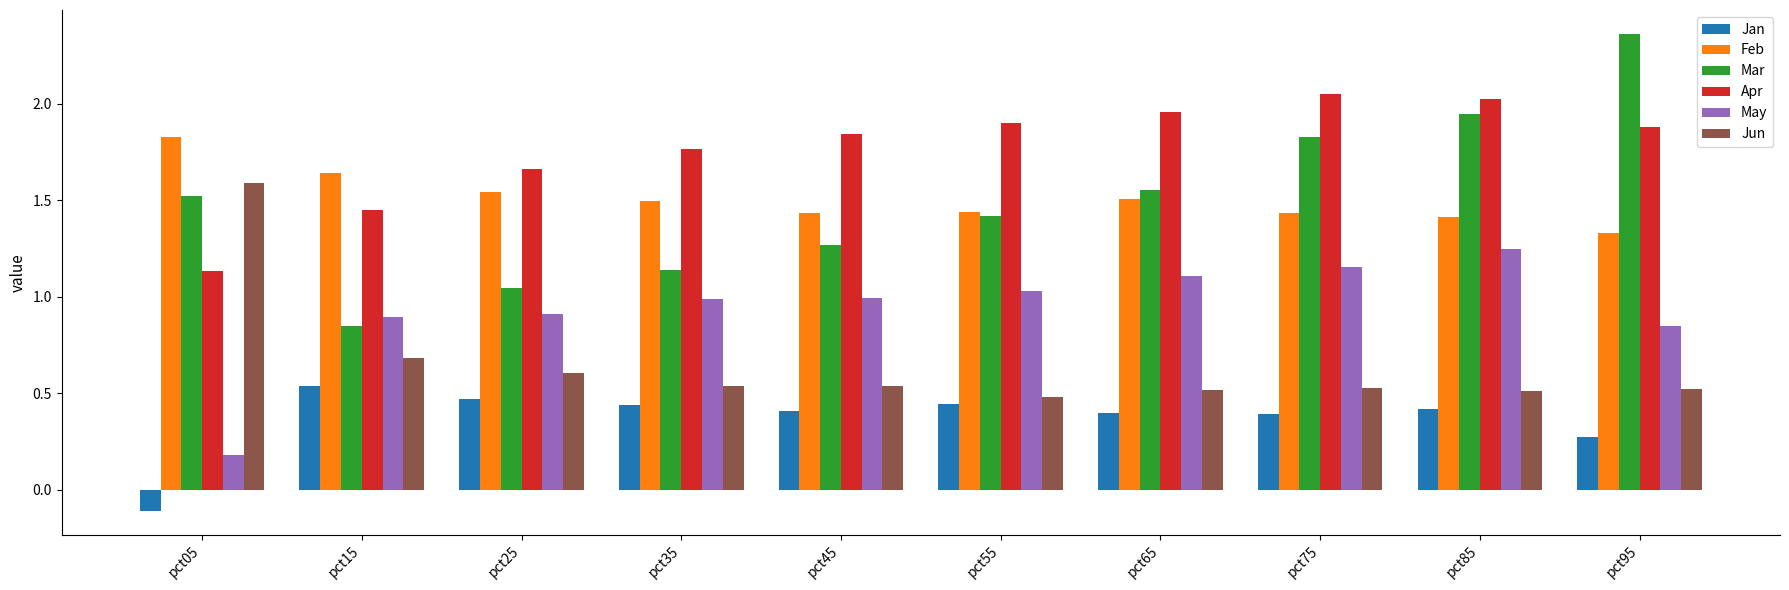

At which category is the sum across all series the highest?

pct85